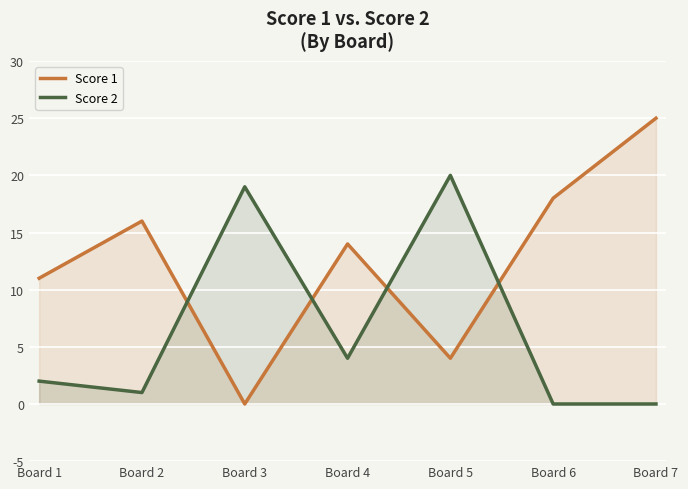

Rank the categories by Score 1 value from highest to lowest.

Board 7, Board 6, Board 2, Board 4, Board 1, Board 5, Board 3